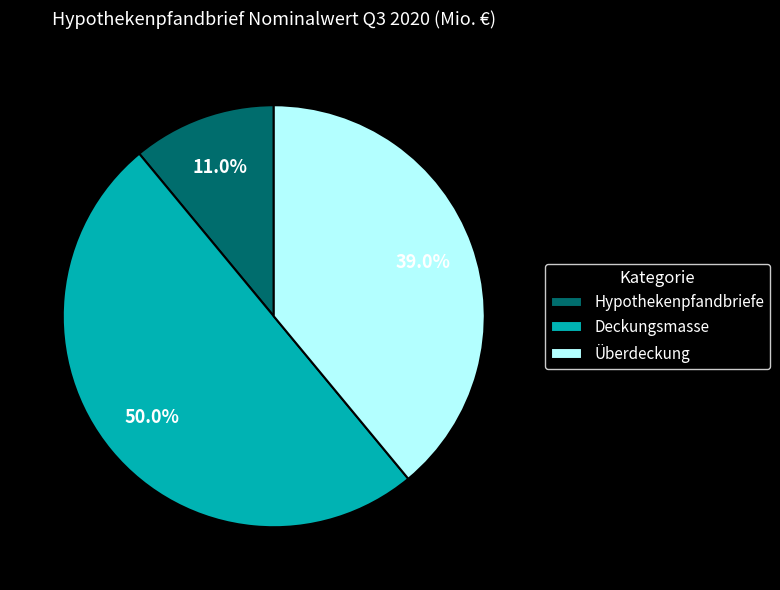

What is the total percentage of Überdeckung and Deckungsmasse?

89.0%